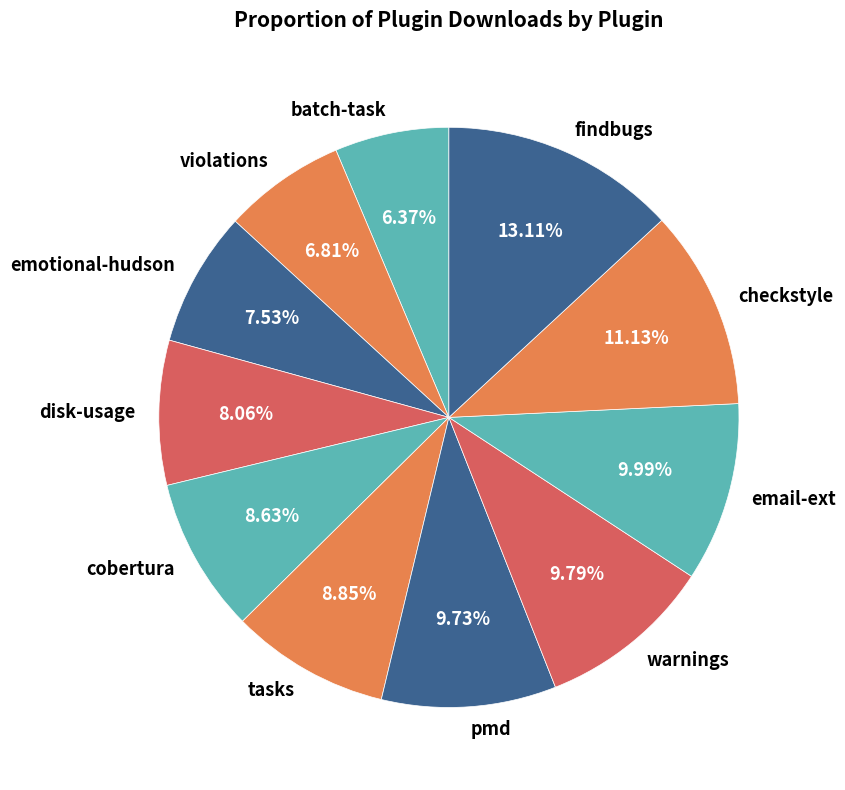

Approximately how many times larger is the value at violations compared to batch-task?

1.1